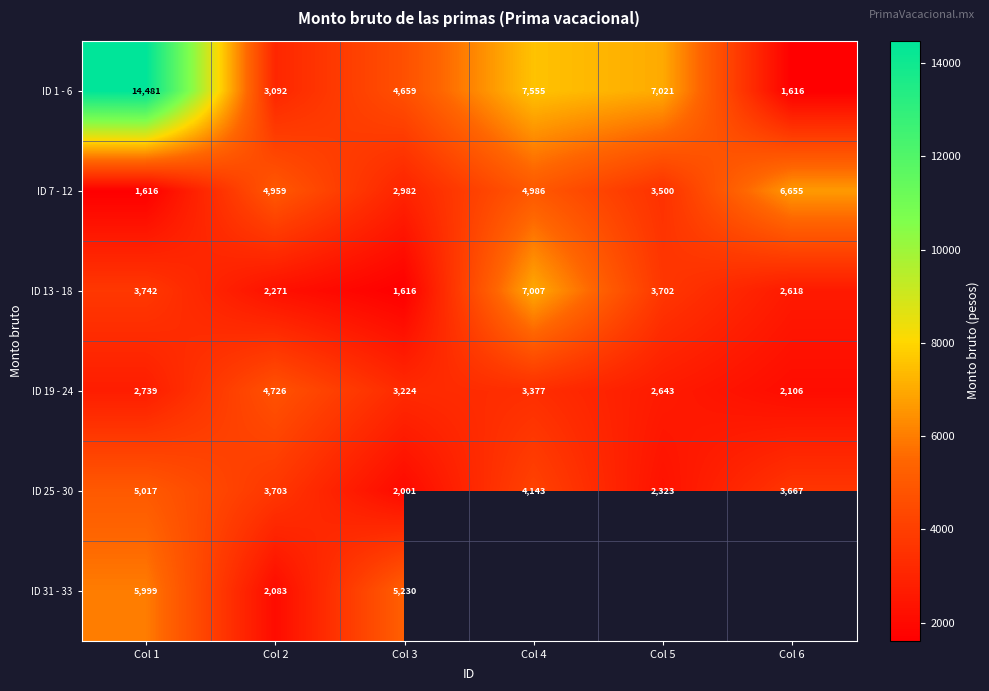

Which label corresponds to the largest value in the chart?

Col 1